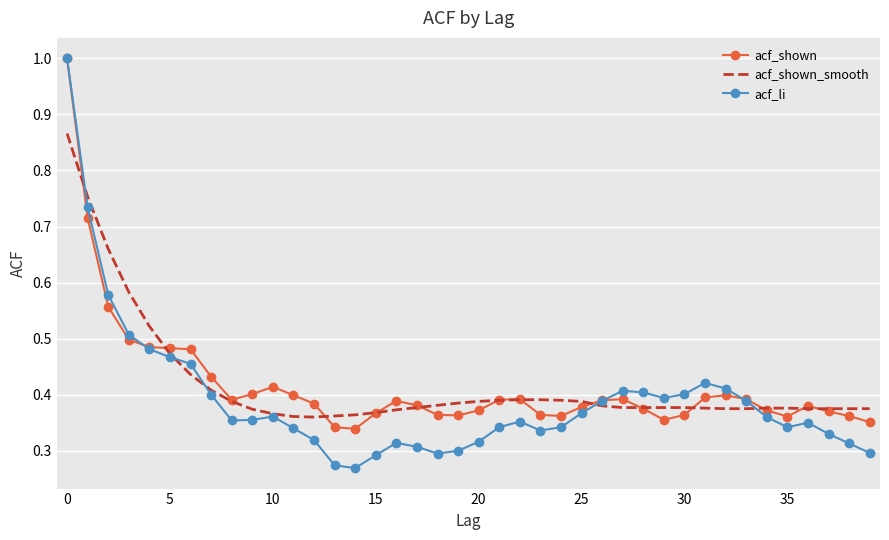

Which series has the widest spread of values?

acf_li